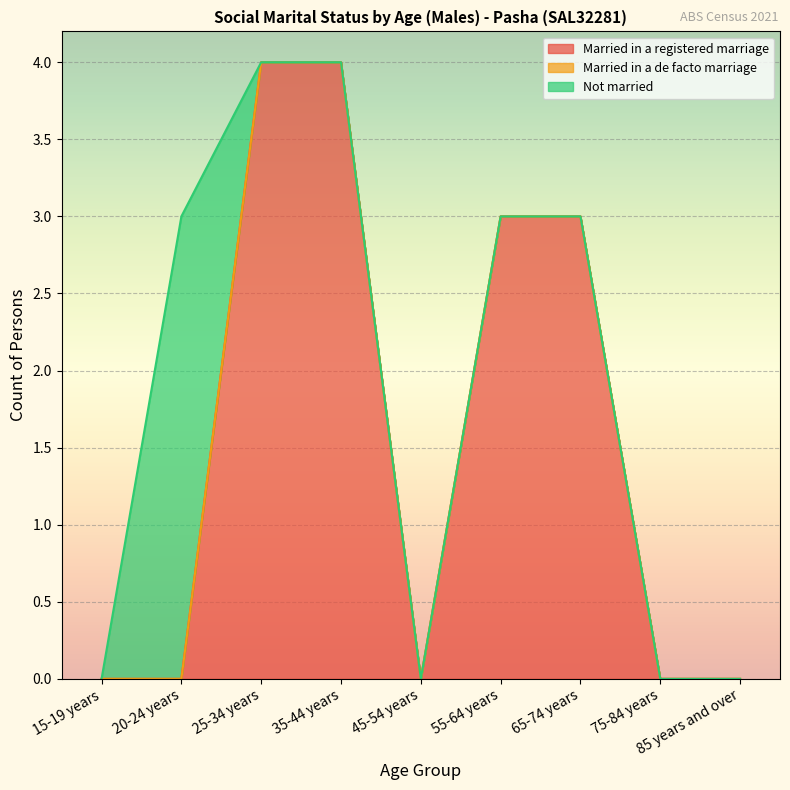

List the series in order of their peak value, lowest first.

Married in a de facto marriage, Not married, Married in a registered marriage